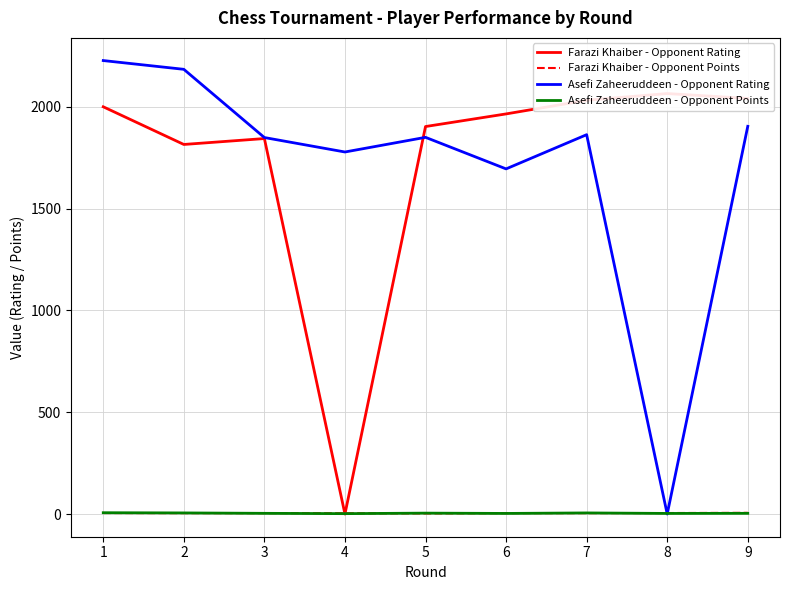

What is the total value across all series at 9?

3954.5